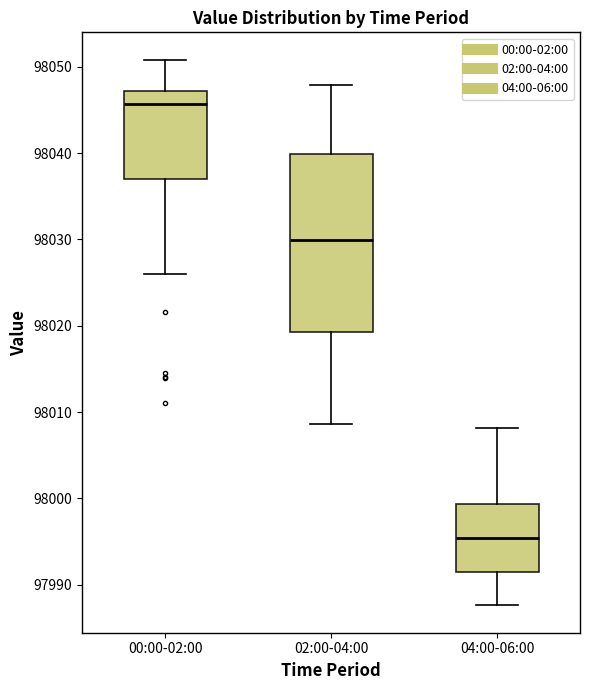

Reading left to right, read every box against the y-axis: the position of its median line, the range the box covers, and the ends of its whiskers. The values are not printed on the chart, so give them approximately, as read against the axis.

00:00-02:00: median 98046, box 98037 to 98047, whiskers 98026 to 98051
02:00-04:00: median 98030, box 98019 to 98040, whiskers 98009 to 98048
04:00-06:00: median 97995, box 97992 to 97999, whiskers 97988 to 98008